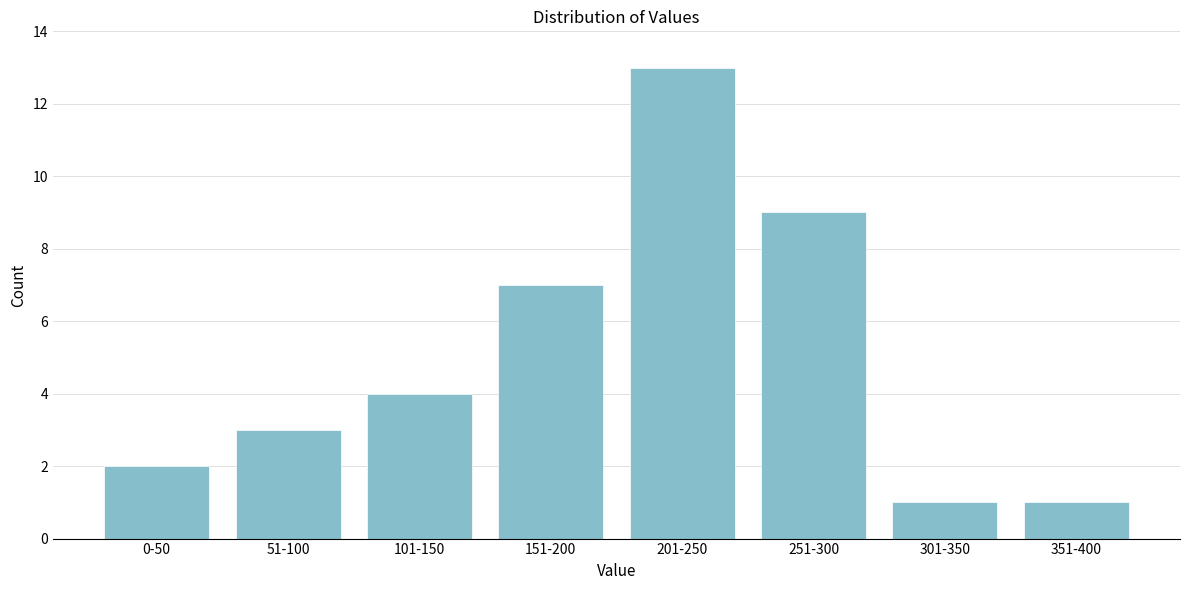

Reading left to right, extract all data points from this chart.

0-50=2	51-100=3	101-150=4	151-200=7	201-250=13	251-300=9	301-350=1	351-400=1